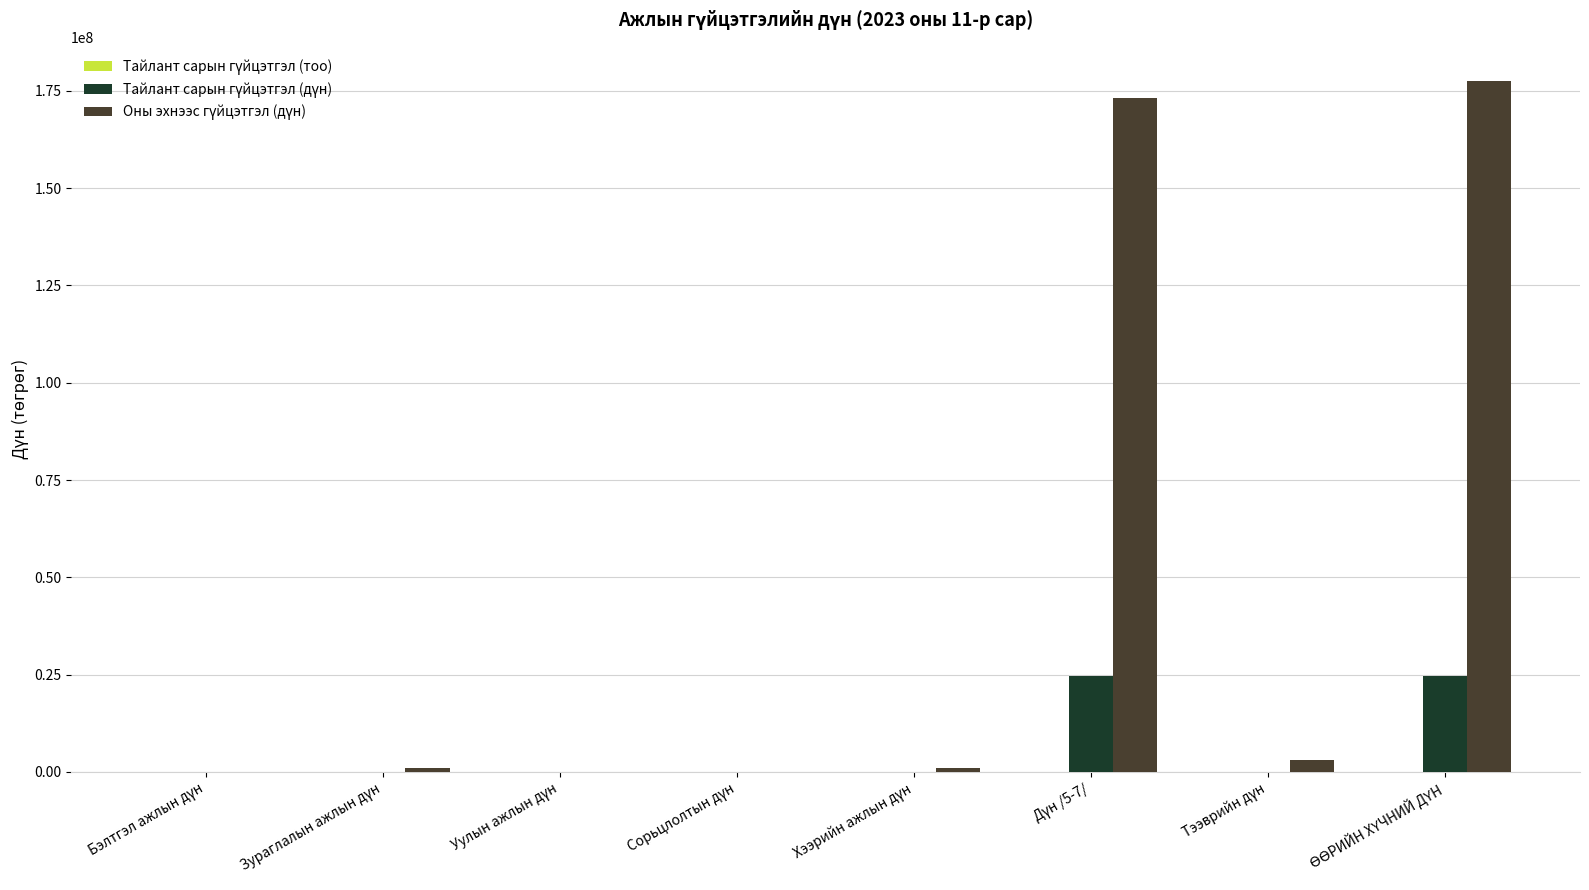

Does the chart contain stacked bars?

No